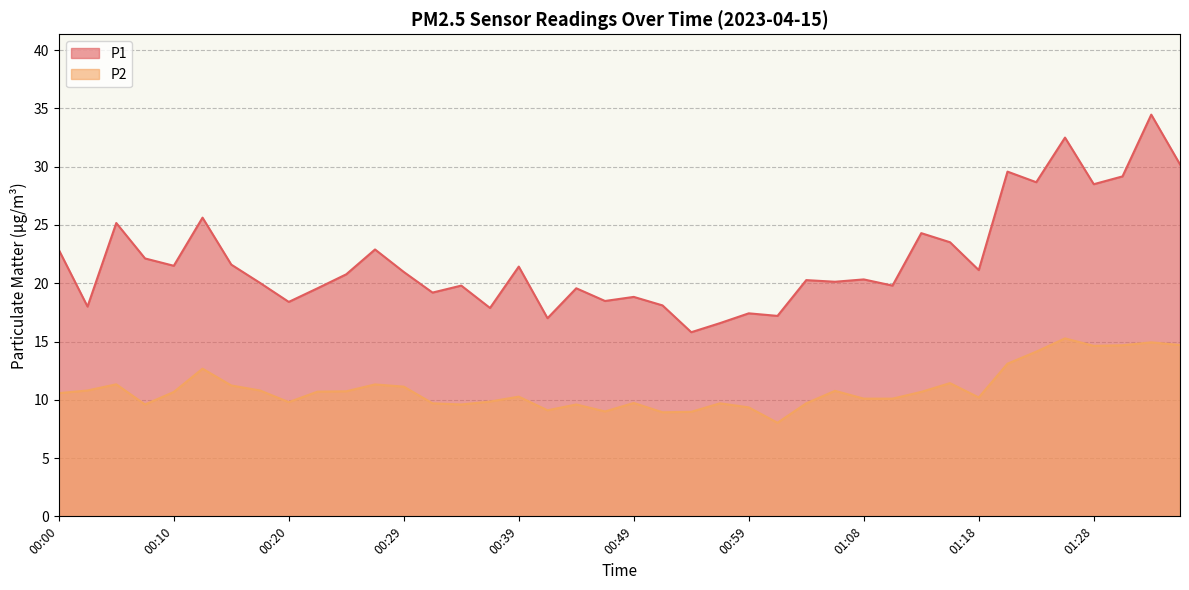

Reading left to right, transcribe all the data shown in this chart.

P1: 22.9	18.0	25.2	22.1	21.5	25.6	21.6	20.0	18.4	19.6	20.8	22.9	21.0	19.2	19.8	17.9	21.4	17.0	19.6	18.5	18.8	18.1	15.8	16.6	17.4	17.2	20.3	20.1	20.3	19.8	24.3	23.5	21.1	29.6	28.7	32.5	28.5	29.2	34.5	30.2
P2: 10.6	10.8	11.3	9.6	10.7	12.7	11.2	10.8	9.8	10.7	10.7	11.3	11.1	9.7	9.6	9.8	10.3	9.1	9.6	9.0	9.7	8.9	9.0	9.7	9.3	8.0	9.7	10.8	10.1	10.1	10.7	11.4	10.2	13.1	14.1	15.3	14.6	14.7	14.9	14.7